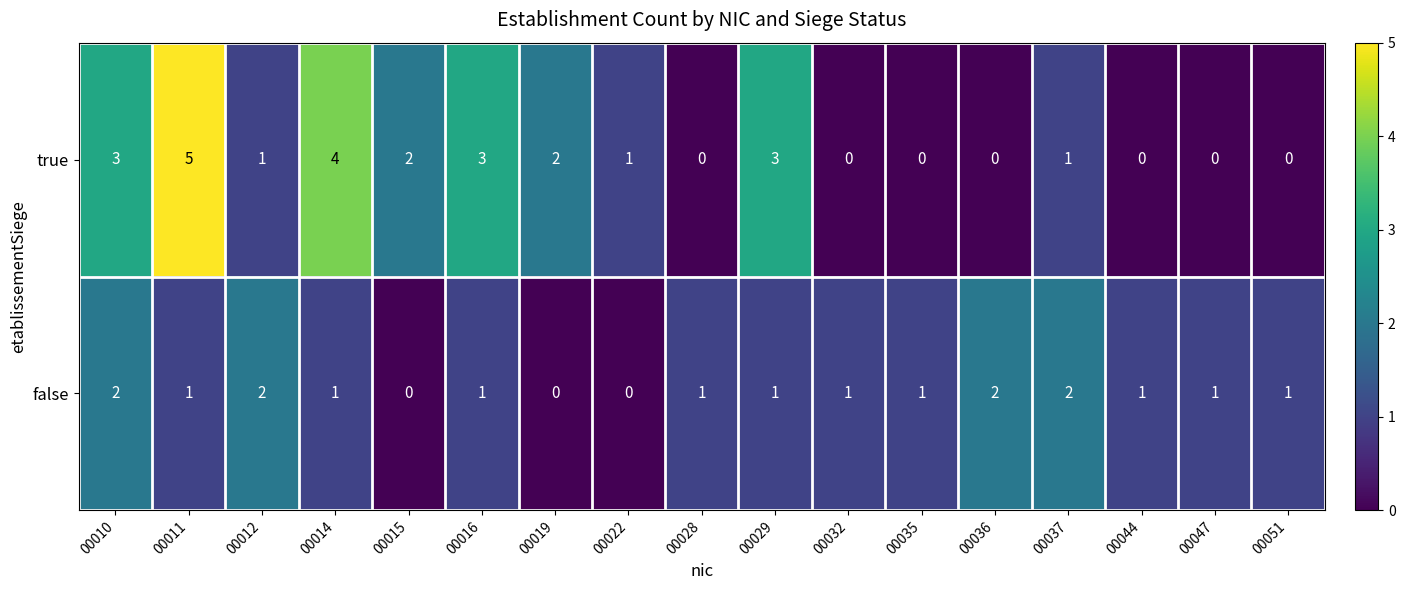

Which series has the largest total across all categories?

true